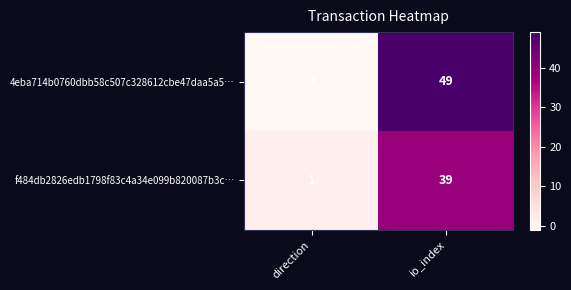

What is the maximum value shown in the chart?

49